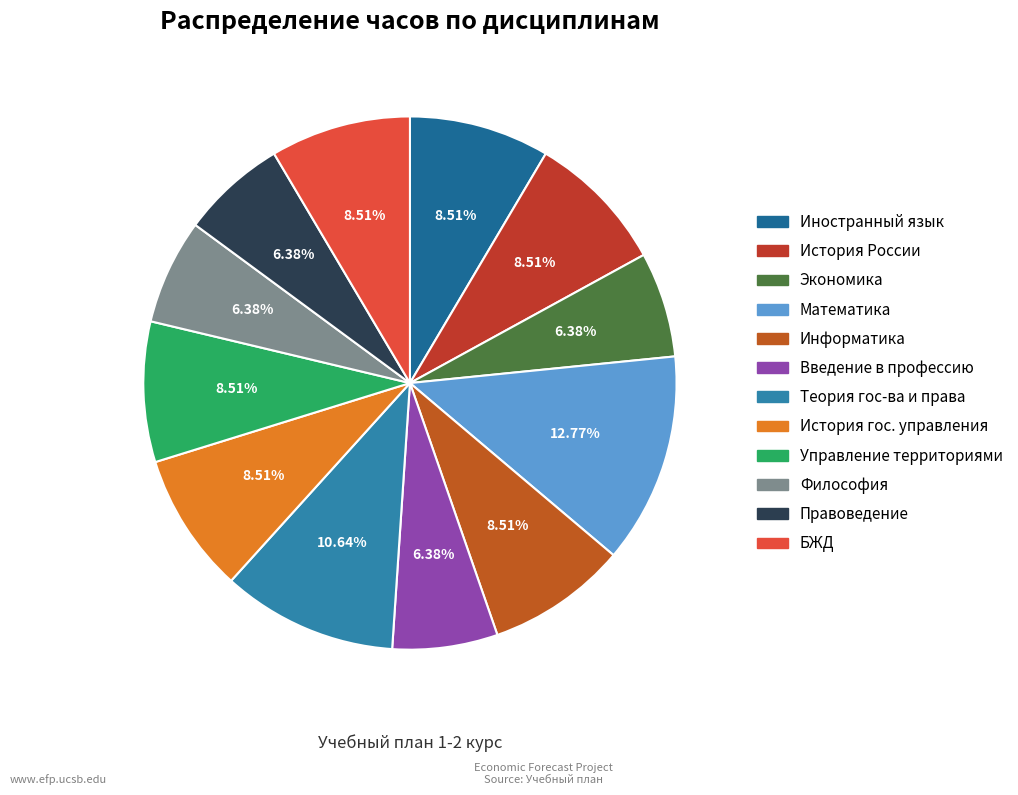

To the nearest percent, what percentage of the pie is Экономика?

6%